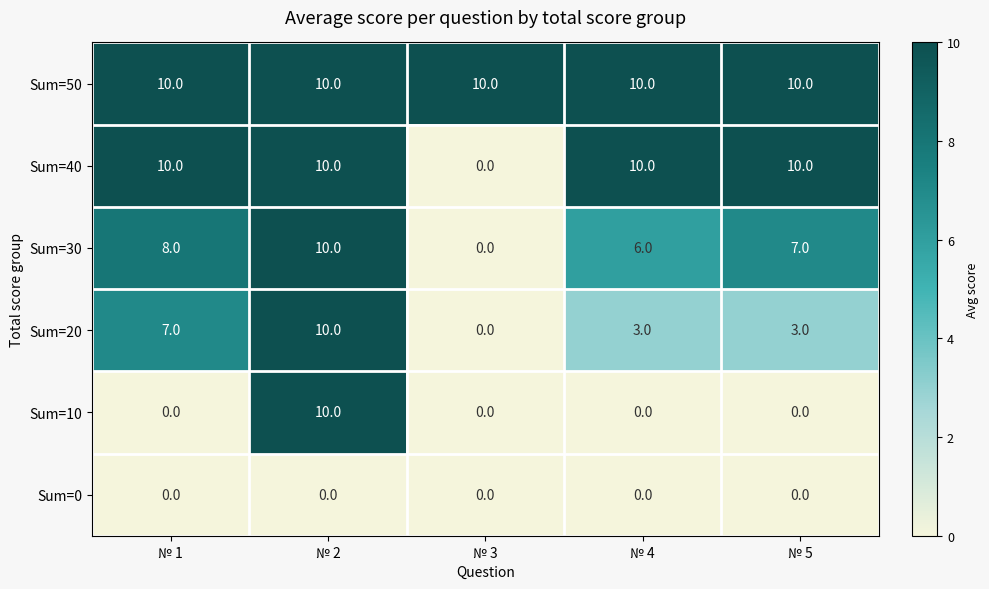

What is the difference between the highest and lowest values at № 2?

10